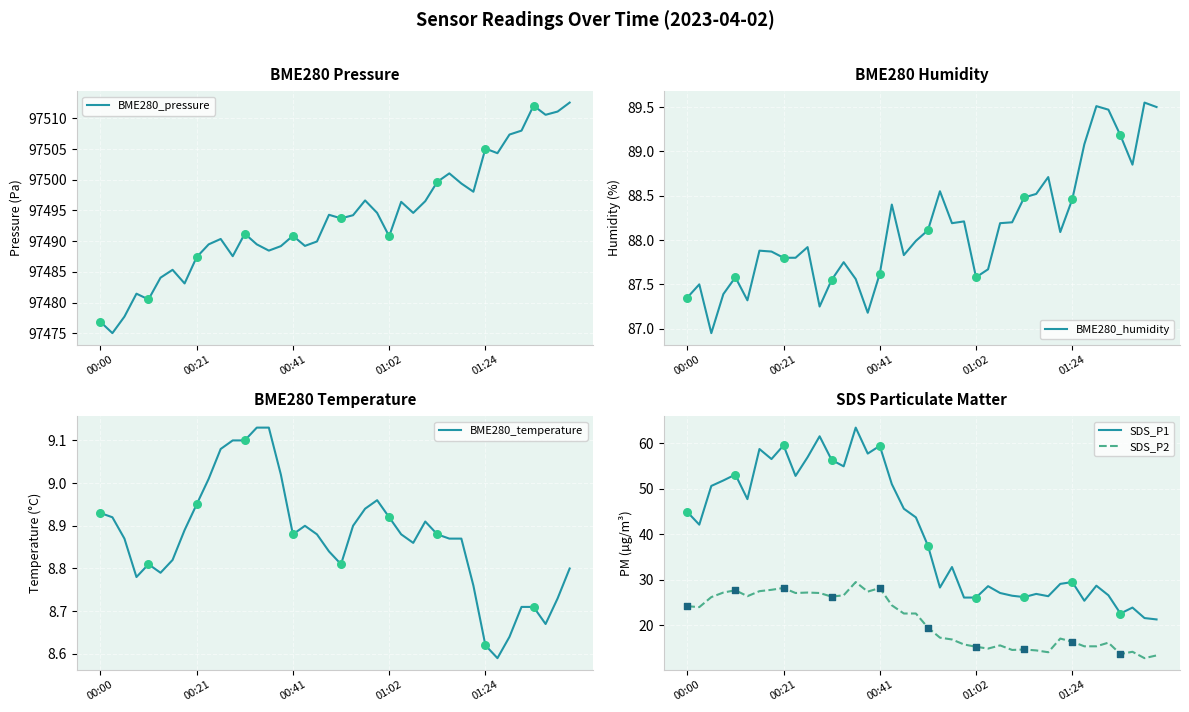

What is the total value across all series at 22?

97643.5